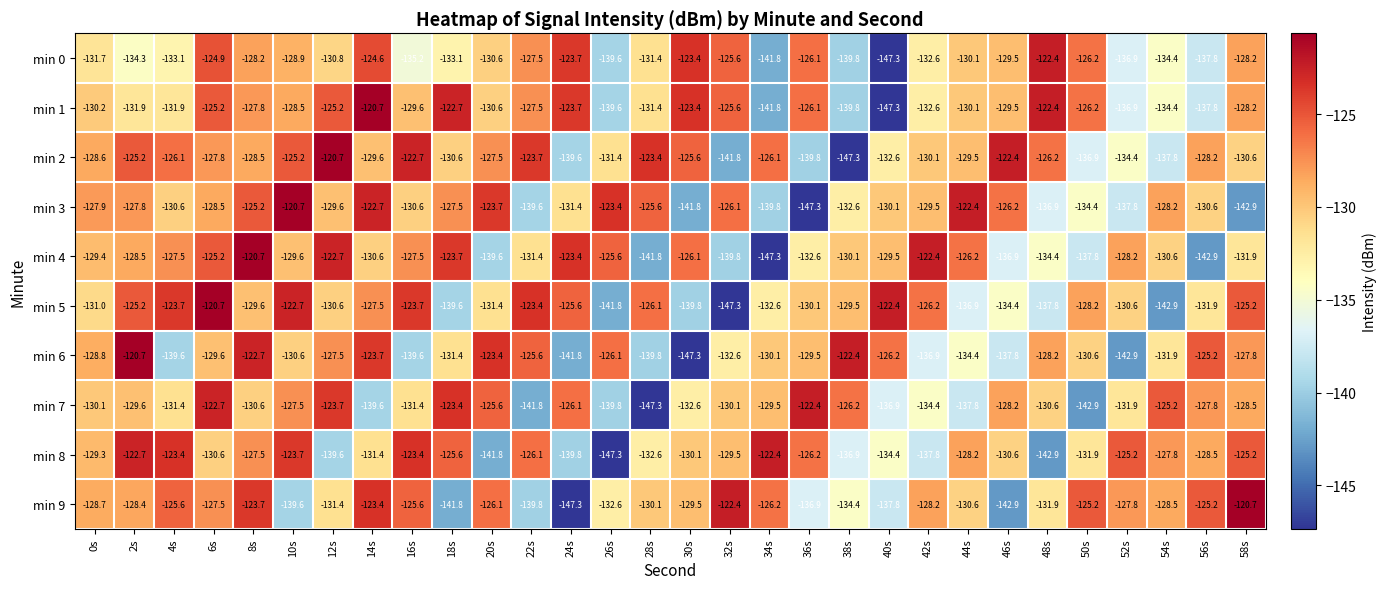

What is the smallest value displayed?

-147.3